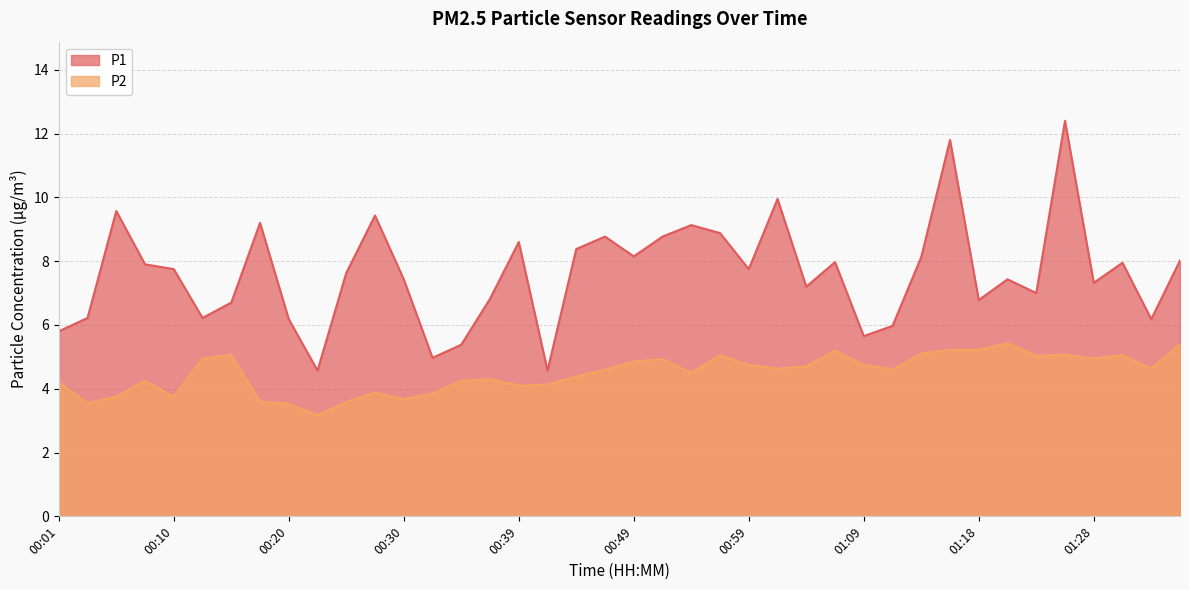

What is the maximum value shown in the chart?

12.4